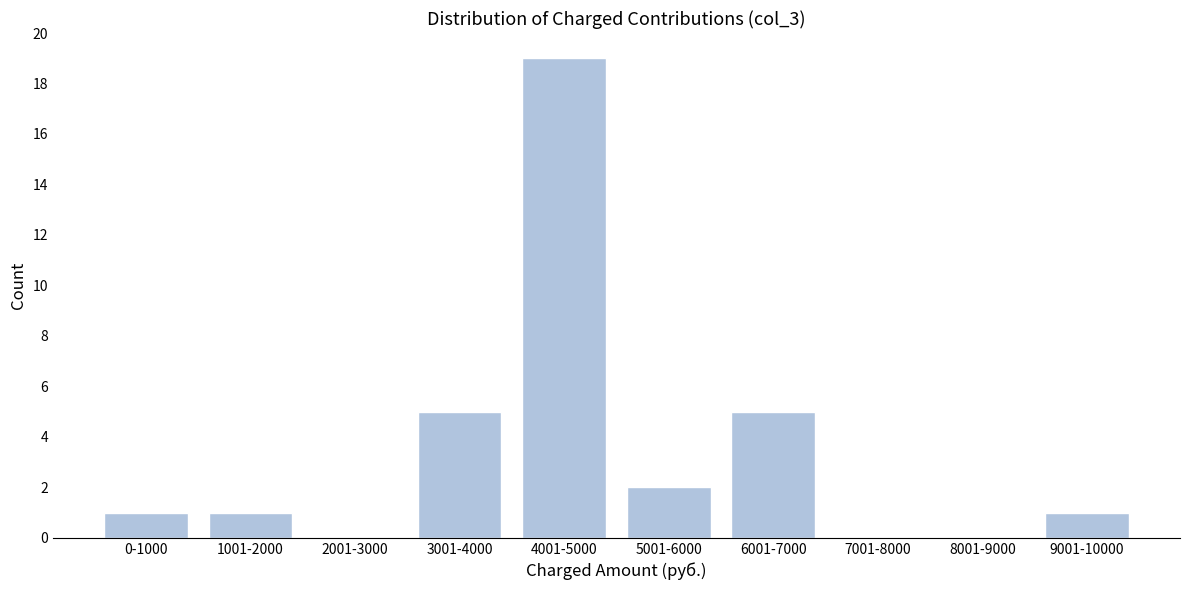

Reading left to right, transcribe all the data shown in this chart.

0-1000=1	1001-2000=1	2001-3000=0	3001-4000=5	4001-5000=19	5001-6000=2	6001-7000=5	7001-8000=0	8001-9000=0	9001-10000=1